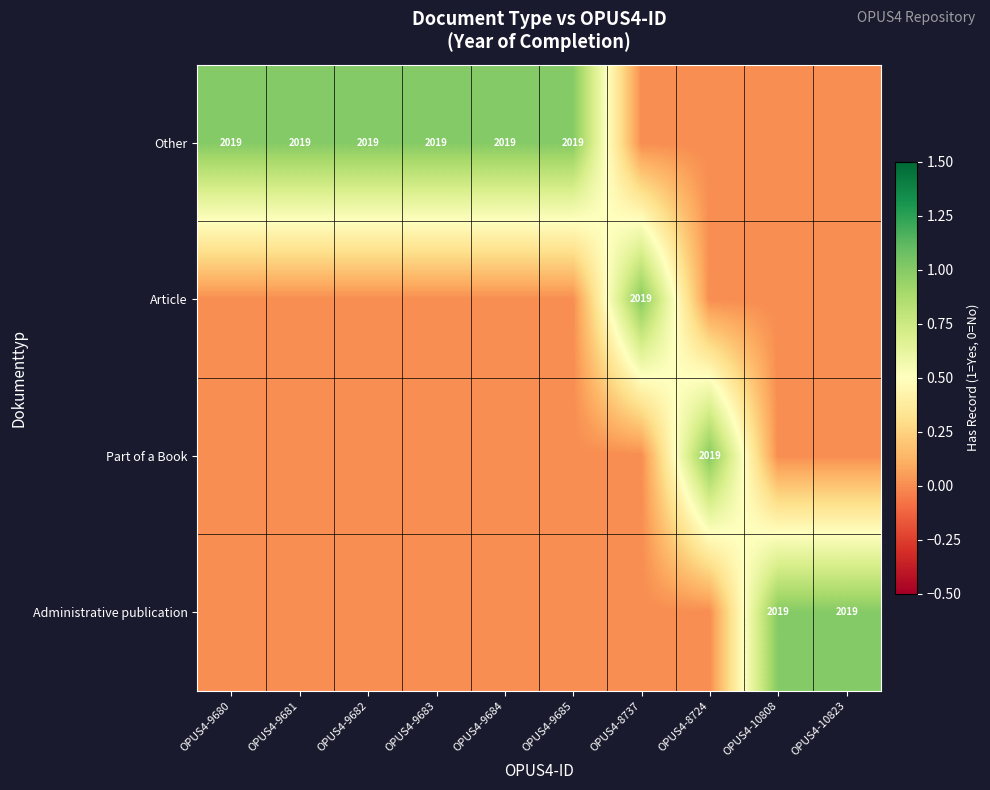

The Other series shows 1155 at OPUS4-9685. True or false?

False